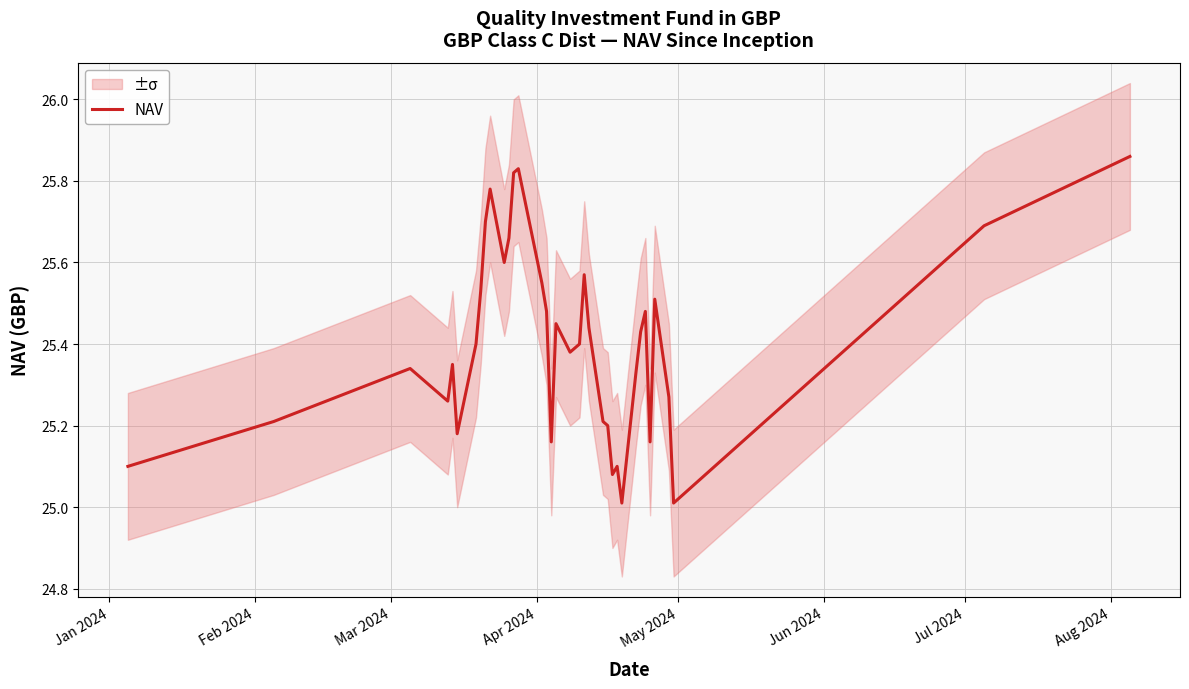

What is the lowest value of the NAV series?

25.0